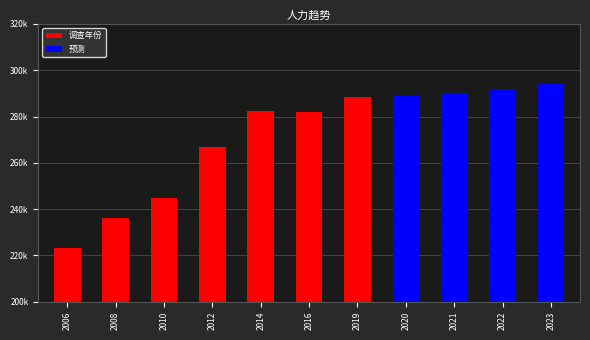

Where is 调查年份 nearest to the value 144318?

2006